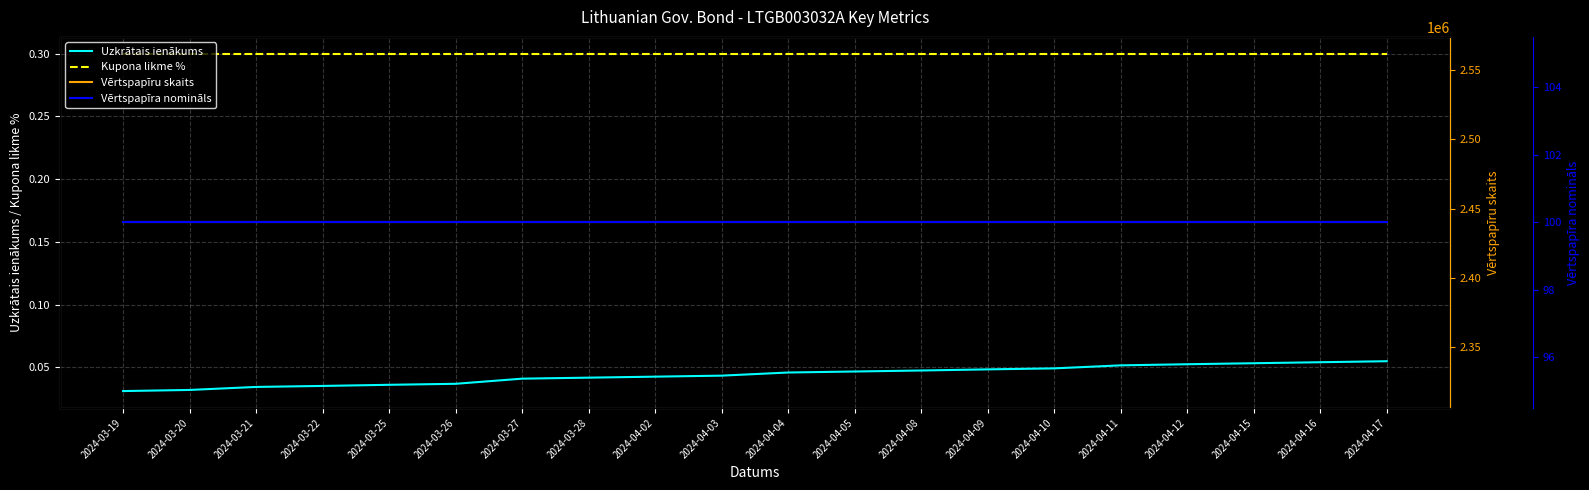

Between 2024-03-19 and 2024-03-26, which series saw the biggest shift?

Uzkrātais ienākums